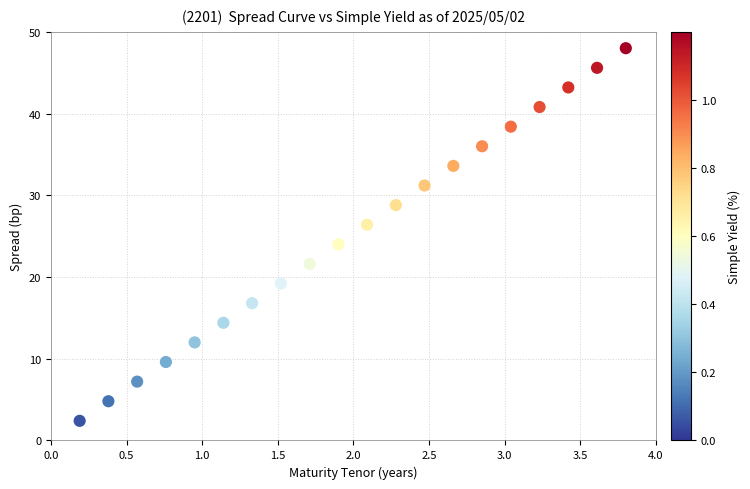

What is the range of X values (max minus min)?

3.6